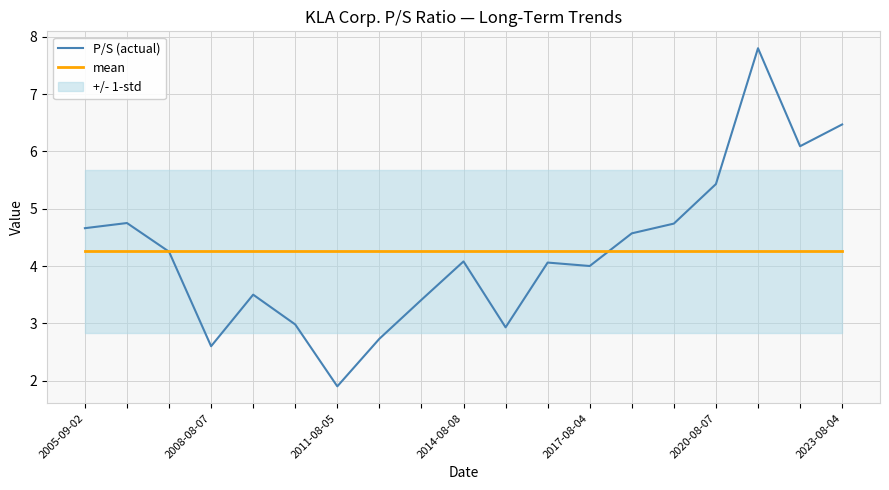

At which category is the sum across all series the highest?

16